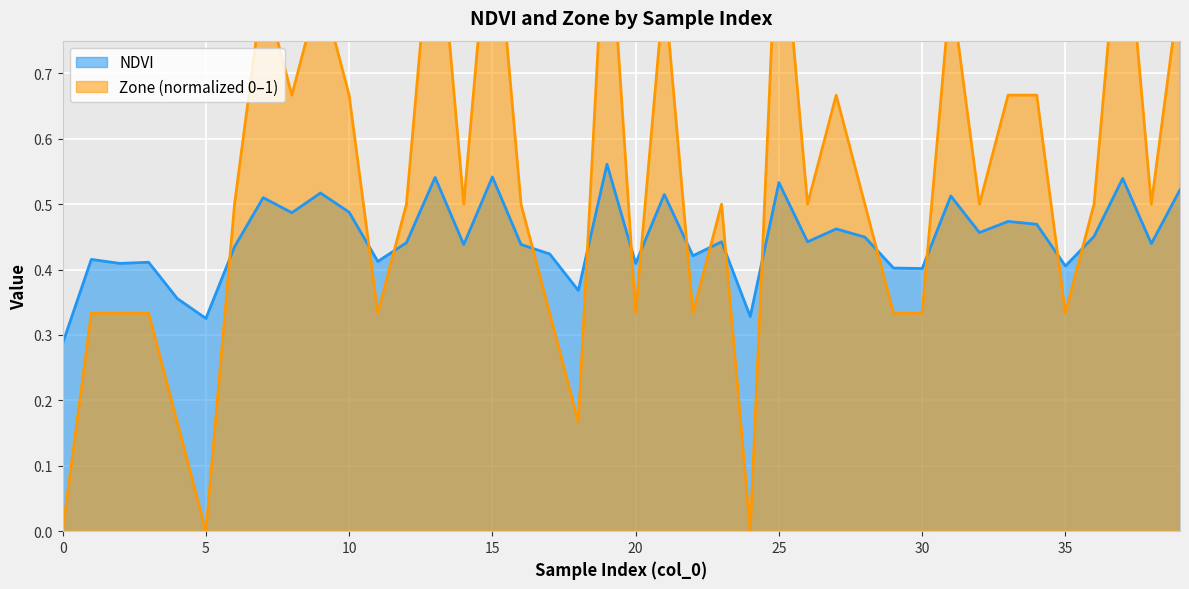

Reading right to left, what are all the values shown in this chart?

NDVI: 0.5	0.4	0.5	0.5	0.4	0.5	0.5	0.5	0.5	0.4	0.4	0.4	0.5	0.4	0.5	0.3	0.4	0.4	0.5	0.4	0.6	0.4	0.4	0.4	0.5	0.4	0.5	0.4	0.4	0.5	0.5	0.5	0.5	0.4	0.3	0.4	0.4	0.4	0.4	0.3
Zone: 0.8	0.5	1.0	0.5	0.3	0.7	0.7	0.5	0.8	0.3	0.3	0.5	0.7	0.5	1.0	0.0	0.5	0.3	0.8	0.3	1.0	0.2	0.3	0.5	1.0	0.5	1.0	0.5	0.3	0.7	0.8	0.7	0.8	0.5	0.0	0.2	0.3	0.3	0.3	0.0